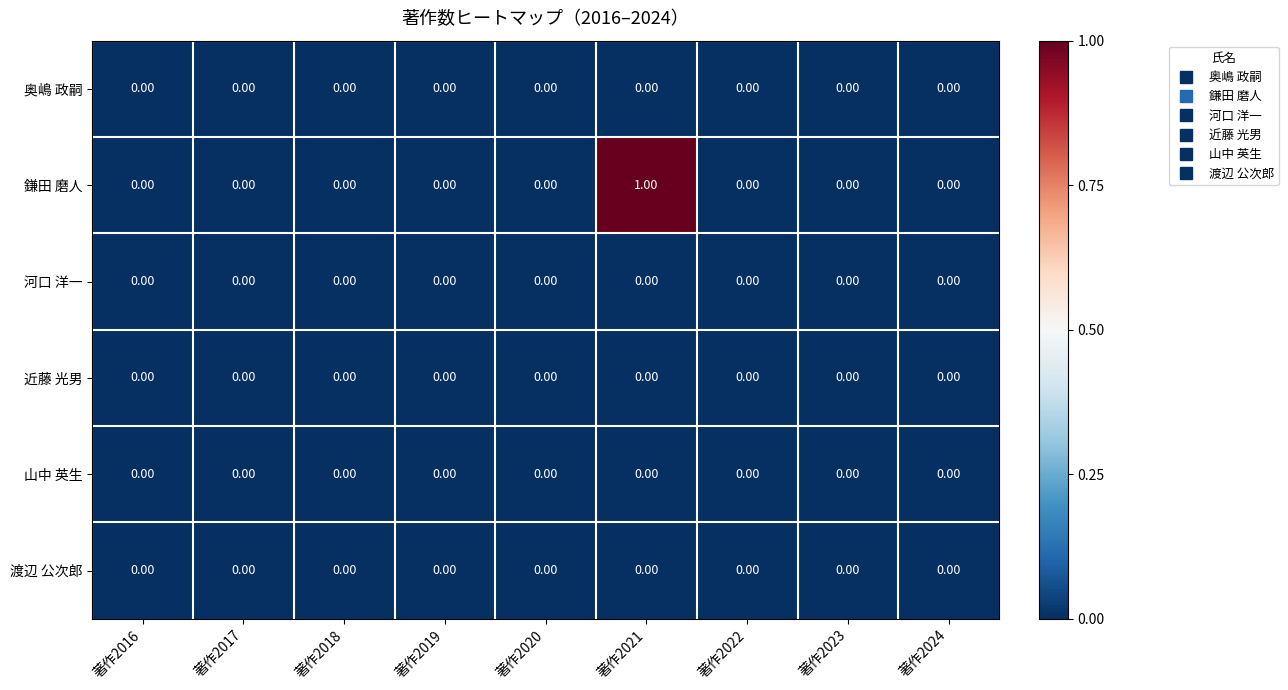

At which category is the sum across all series the highest?

著作2021